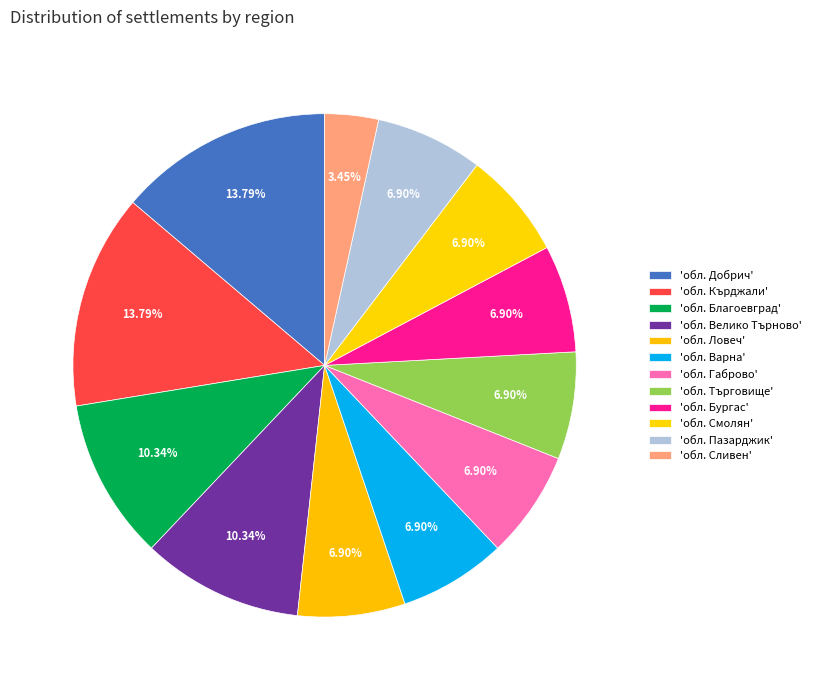

Count the number of slices in the pie.

12